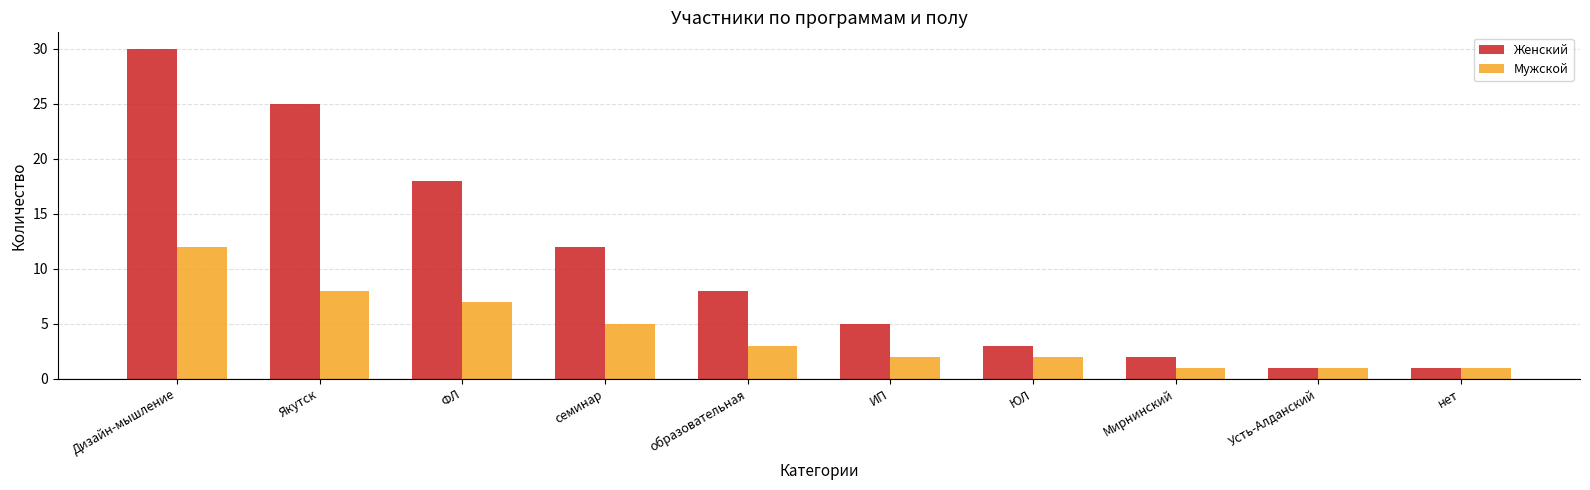

What is the spread (max minus min) of values at образовательная?

5